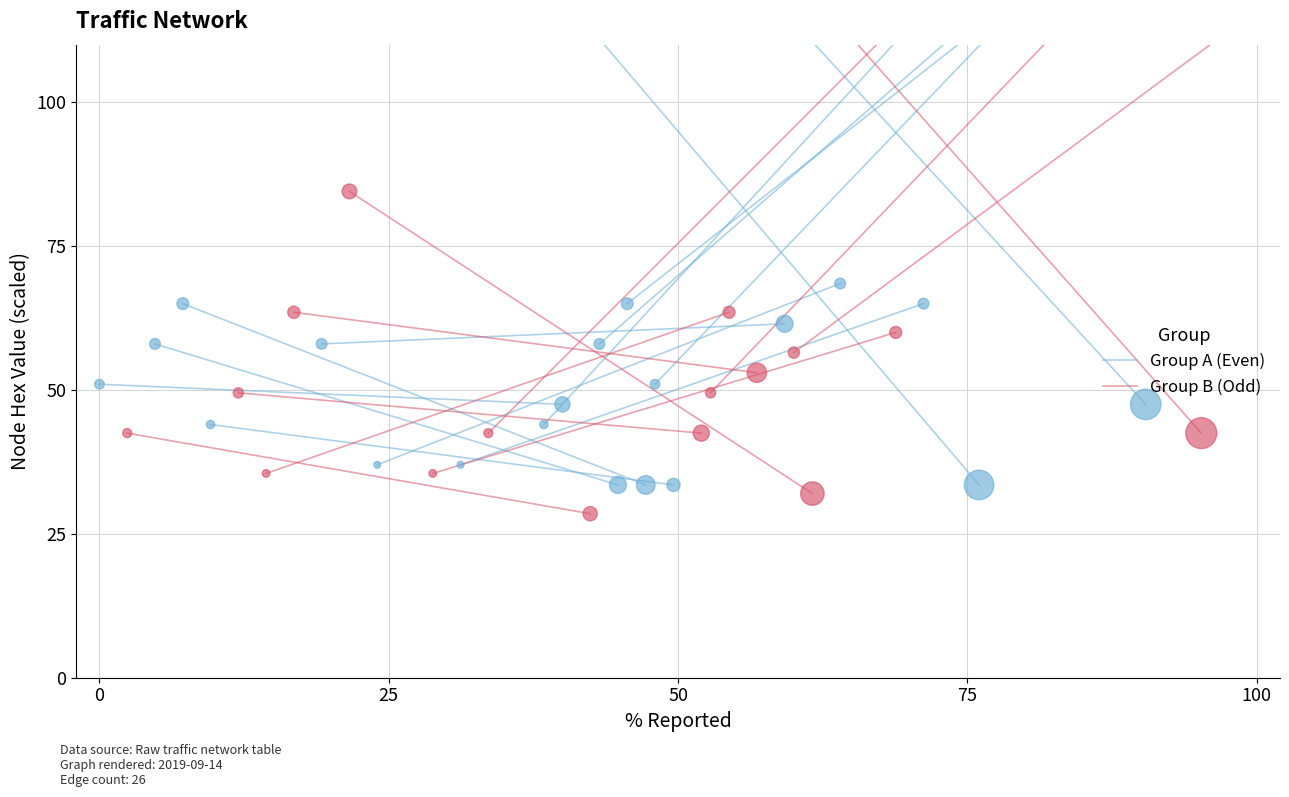

Which series has the largest total across all categories?

Group A (Even)